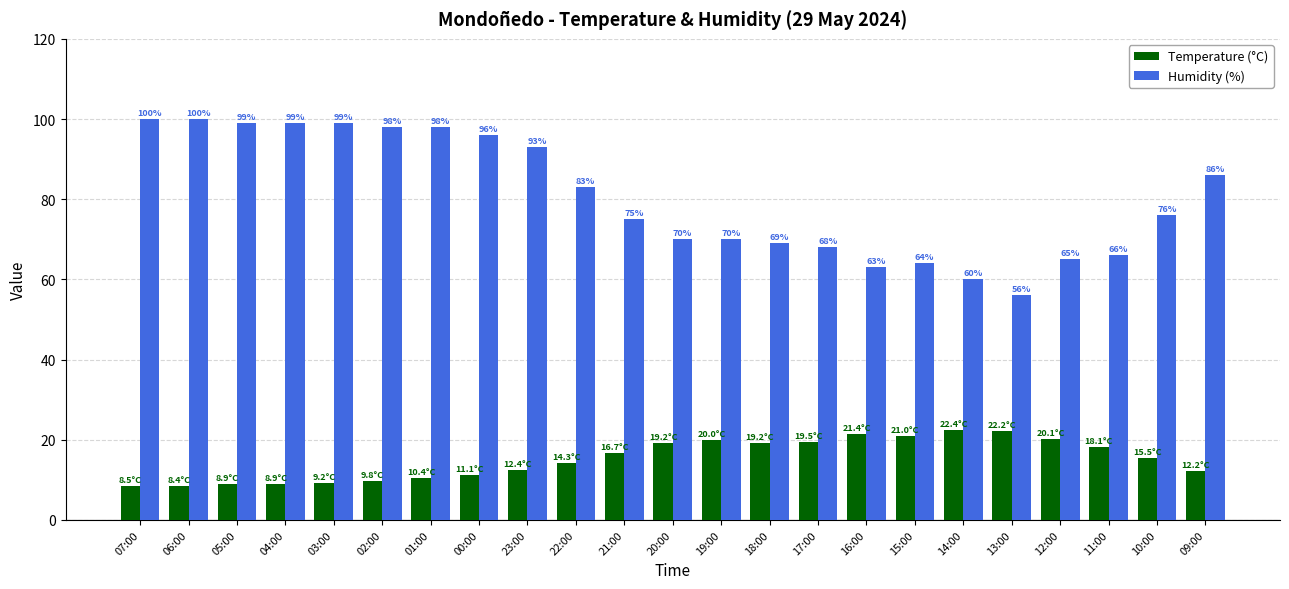

What is the maximum value shown in the chart?

100.0